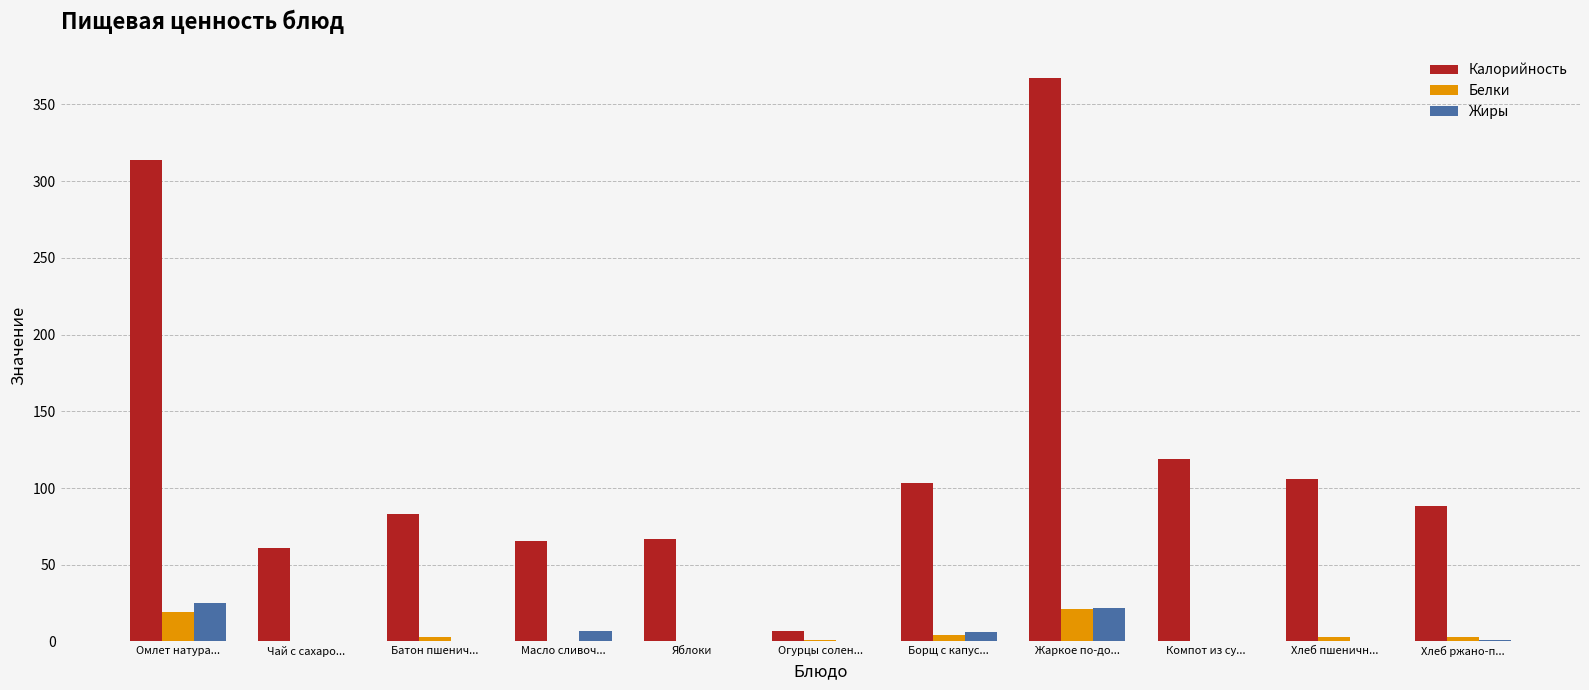

What is the difference between the Калорийность values at Масло сливоч... and Жаркое по-до...?

301.8